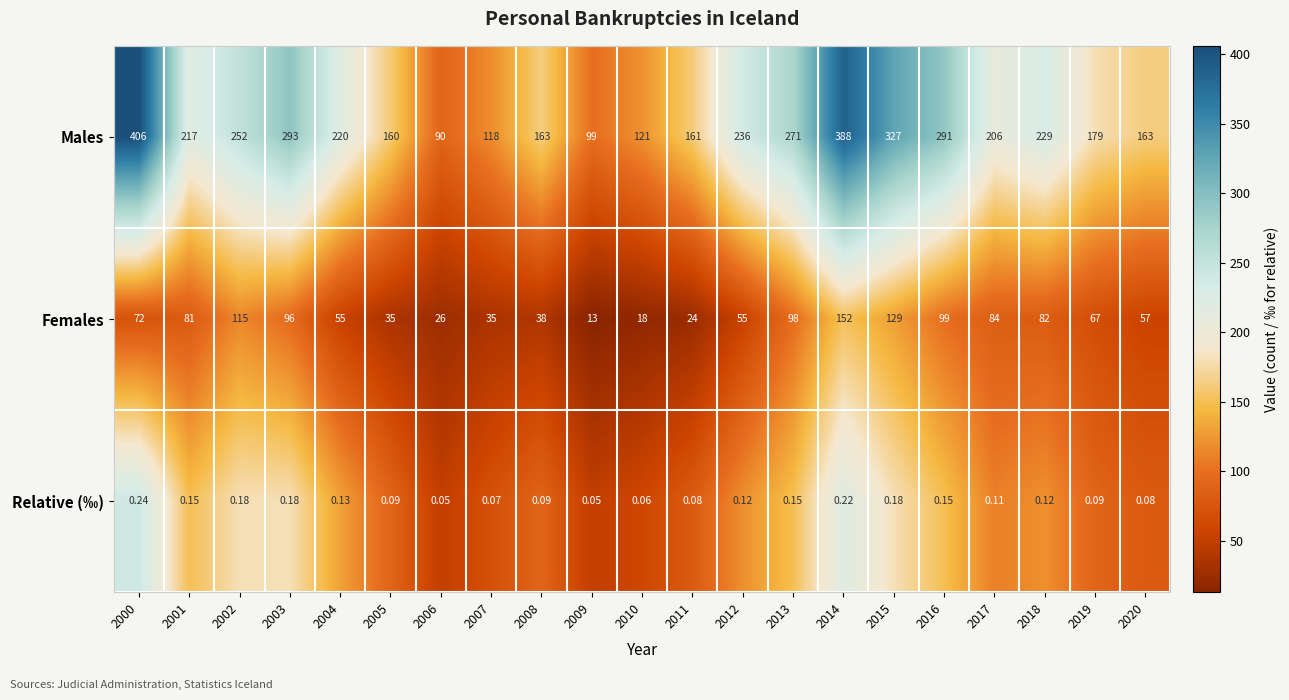

Which series has the largest range (max minus min)?

Males